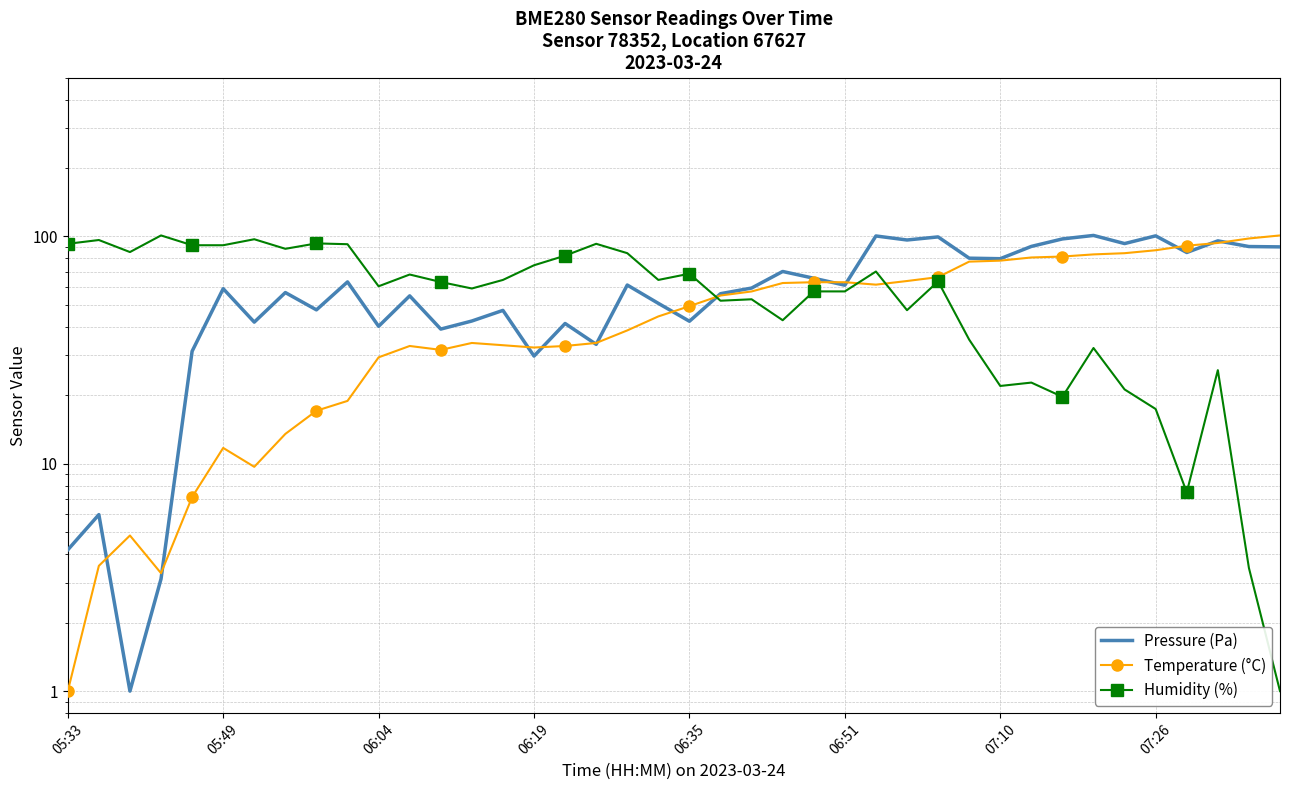

What is the minimum value shown in the chart?

1.0